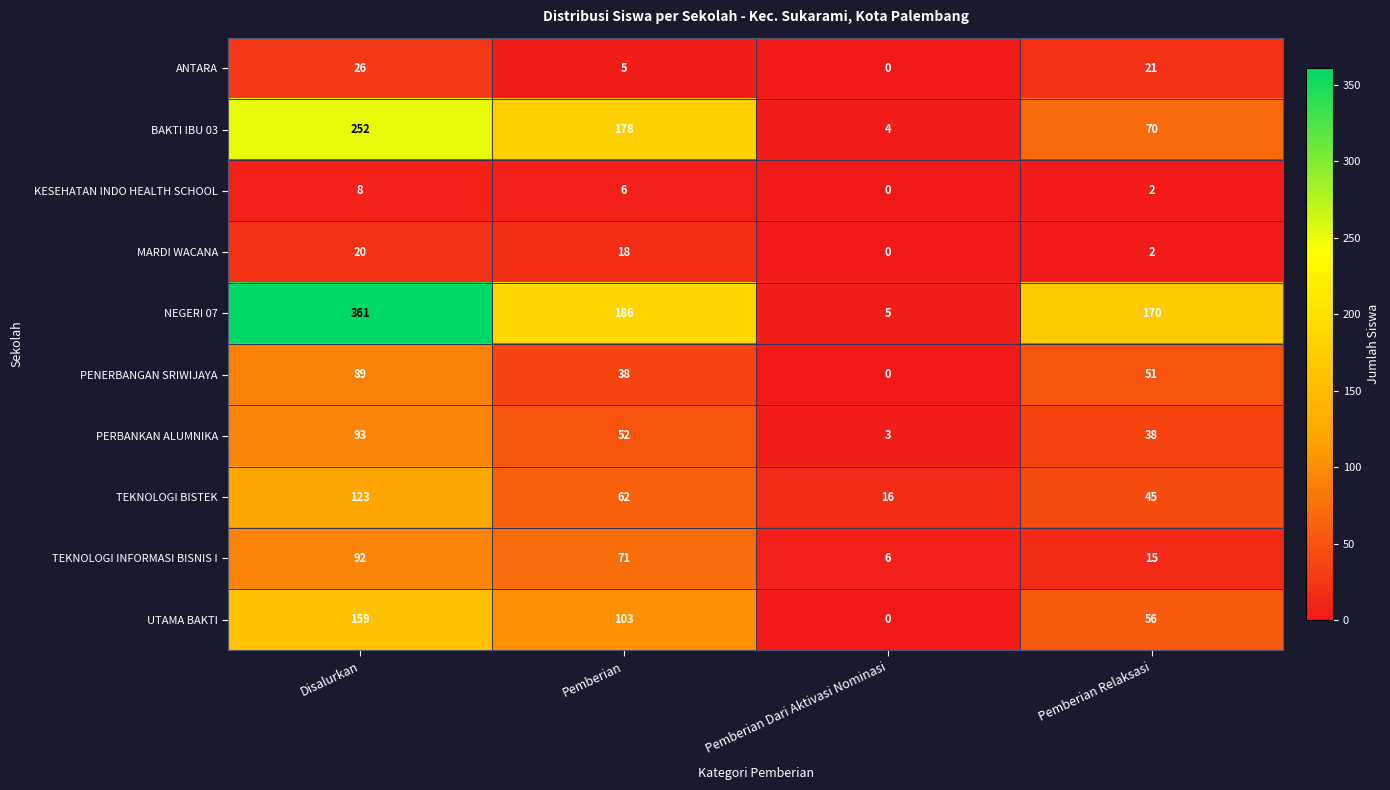

Count the number of data series in this chart.

10